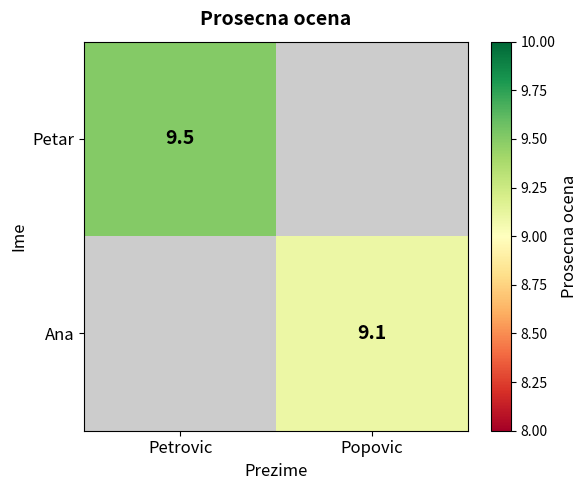

Is it true that Ana equals 15.3 at Popovic?

False